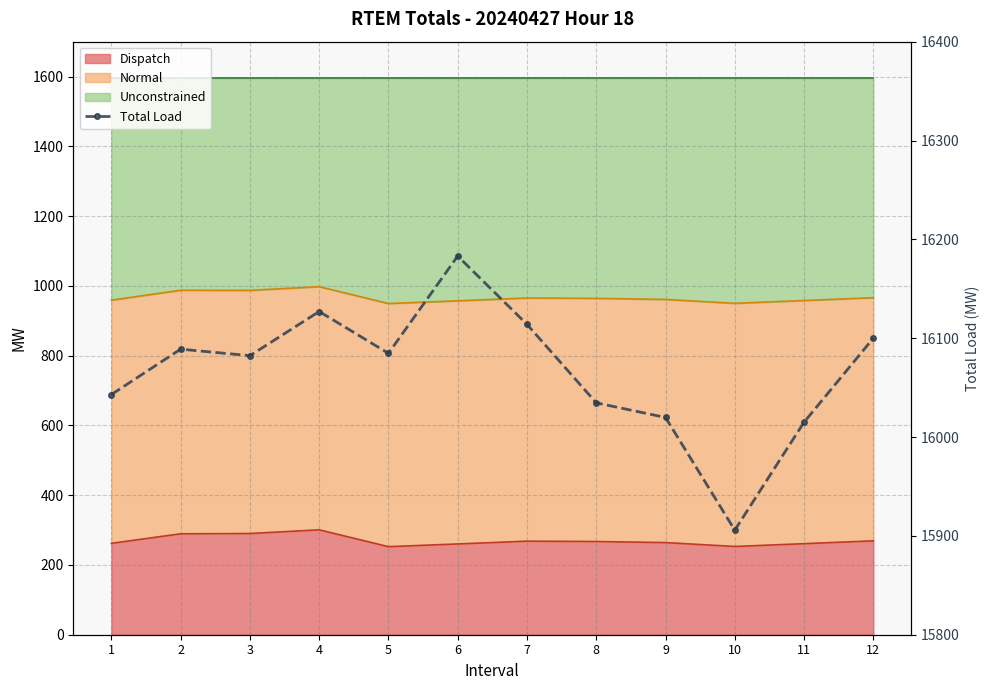

Reading left to right, extract all data points from this chart.

1=16043.0	2=16088.9	3=16082.3	4=16127.0	5=16084.7	6=16183.1	7=16114.0	8=16034.6	9=16019.8	10=15905.8	11=16015.0	12=16100.0